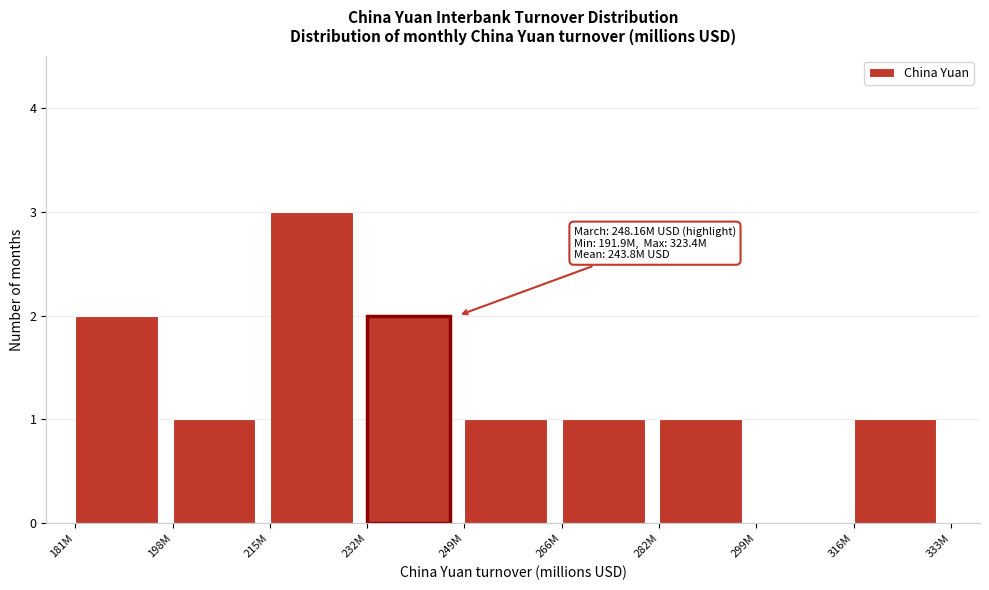

Reading left to right, extract all data points from this chart.

181M=2	198M=1	215M=3	232M=2	249M=1	266M=1	282M=1	299M=0	316M=1